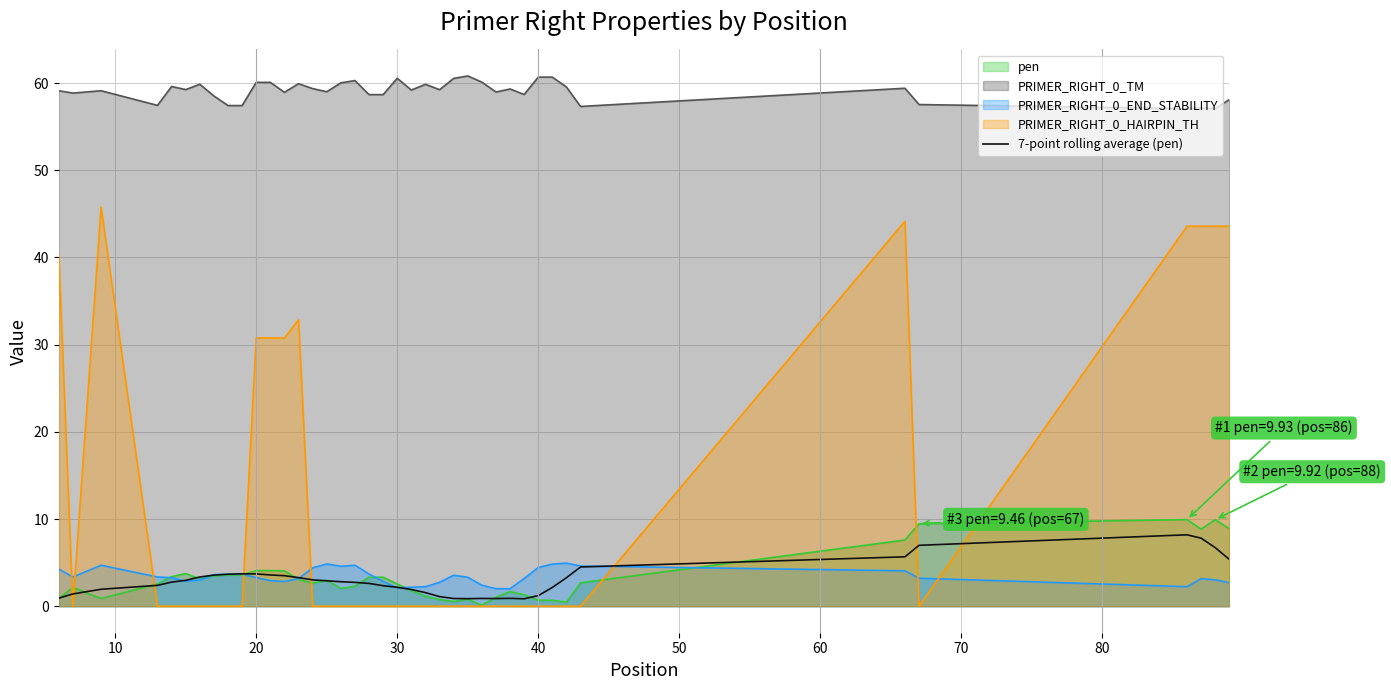

Which series has the largest total across all categories?

PRIMER_RIGHT_0_TM